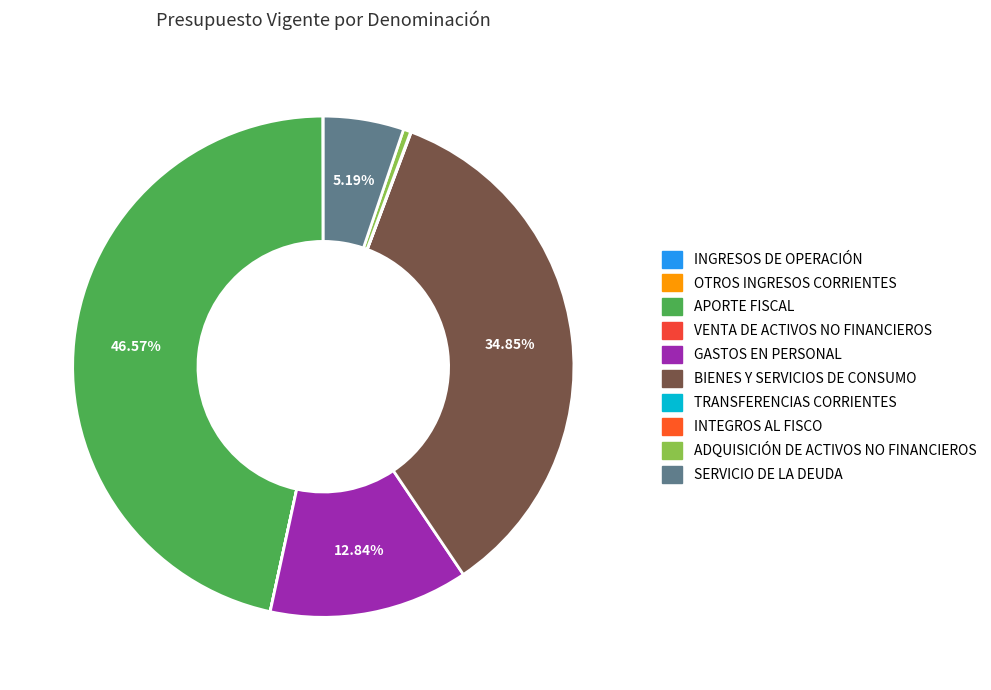

Rank the categories by value from lowest to highest.

INTEGROS AL FISCO, INGRESOS DE OPERACIÓN, VENTA DE ACTIVOS NO FINANCIEROS, OTROS INGRESOS CORRIENTES, TRANSFERENCIAS CORRIENTES, ADQUISICIÓN DE ACTIVOS NO FINANCIEROS, SERVICIO DE LA DEUDA, GASTOS EN PERSONAL, BIENES Y SERVICIOS DE CONSUMO, APORTE FISCAL